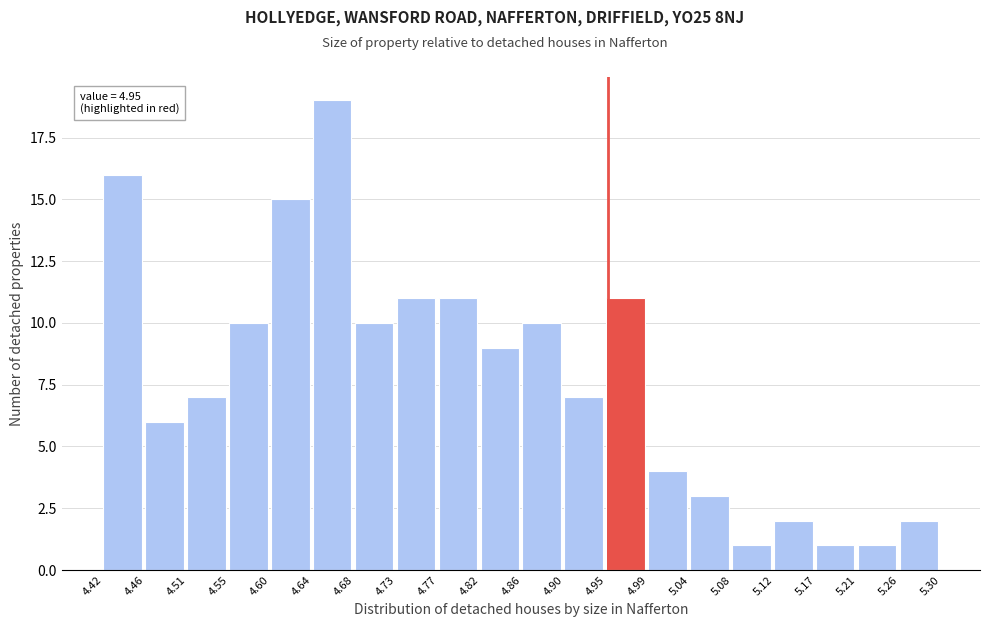

Over which range of the x-axis is the bar tallest?

4.64 to 4.68